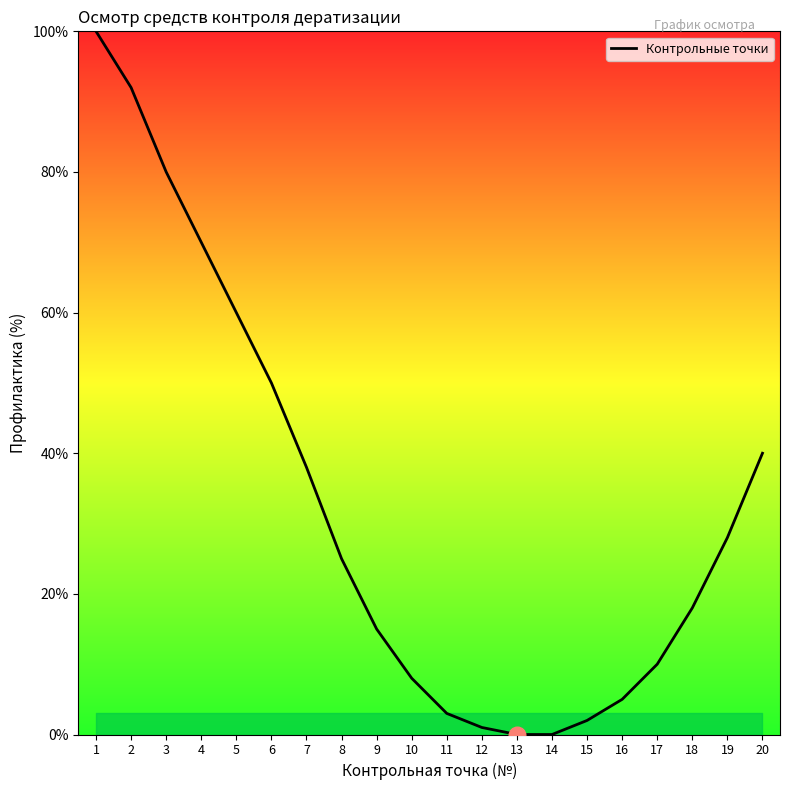

What is the difference between the maximum and second lowest values?

100